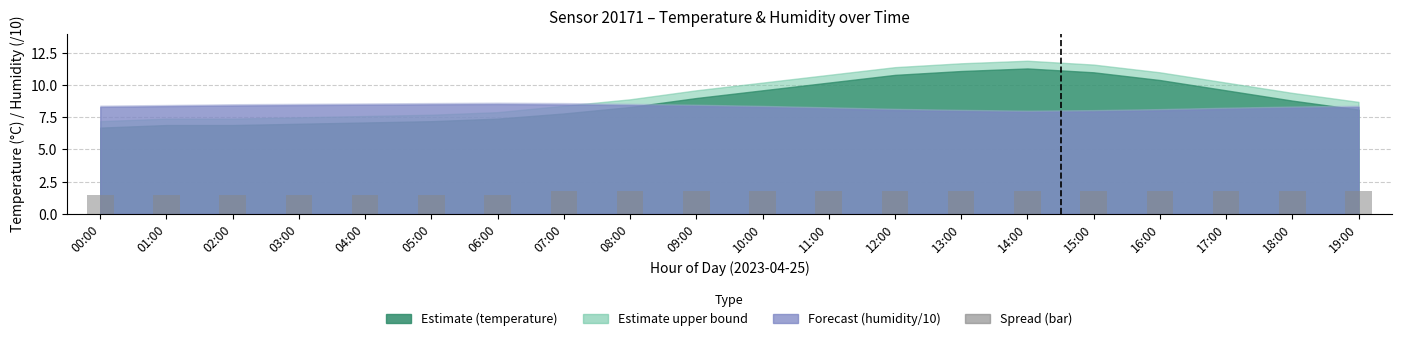

Approximately how many times larger is the value at 10:00 compared to 13:00?

1.0